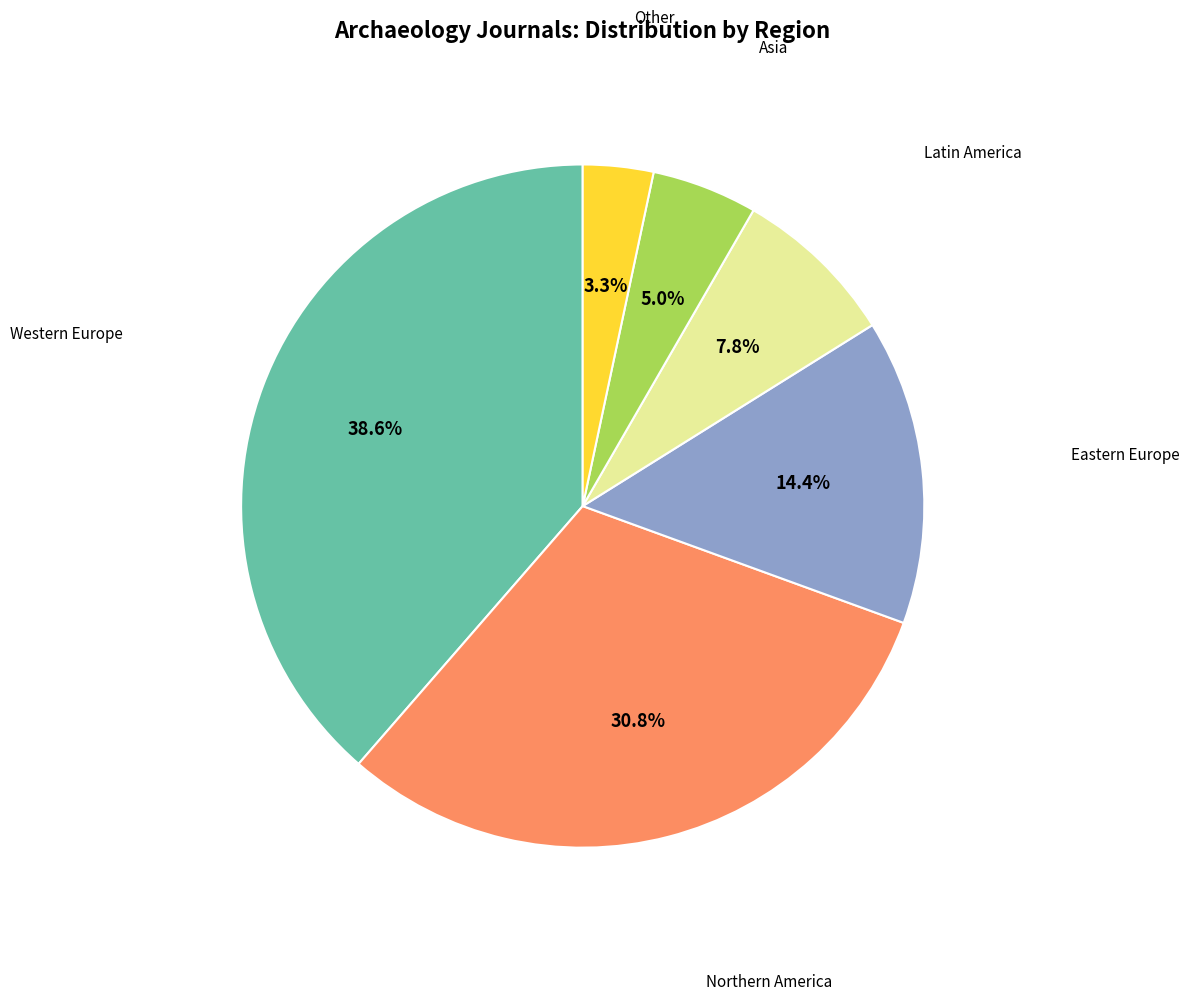

Rank the categories by value from lowest to highest.

Other, Asia, Latin America, Eastern Europe, Northern America, Western Europe